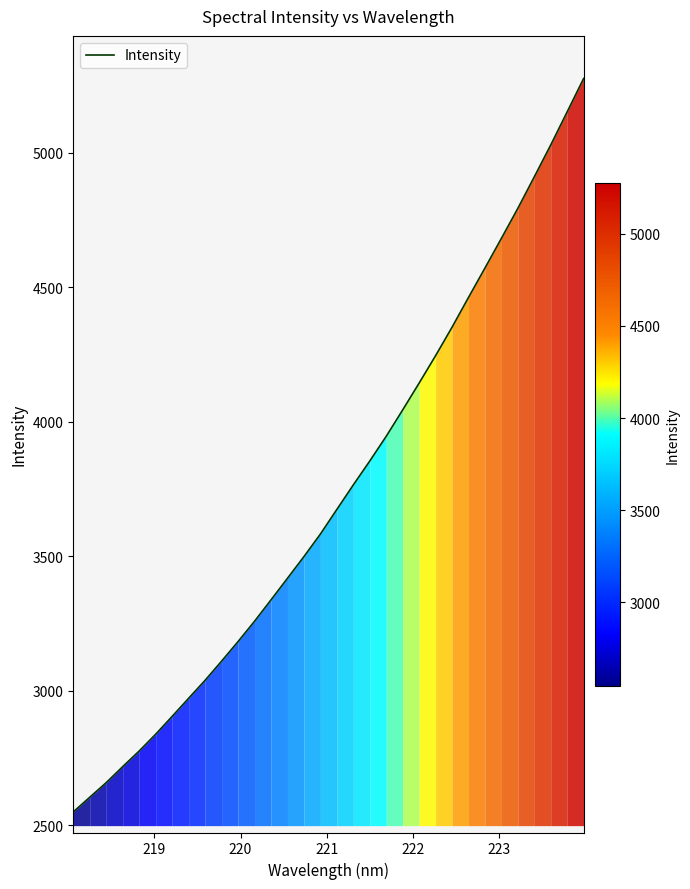

What is the difference between the maximum and minimum values?

2725.8